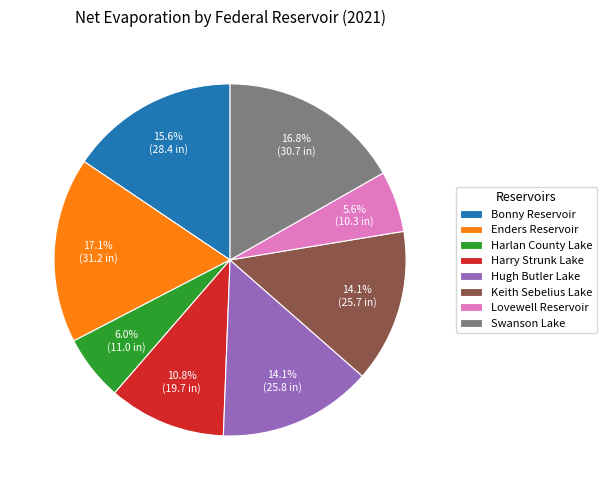

What percentage is the Swanson Lake slice, to the nearest percent?

17%